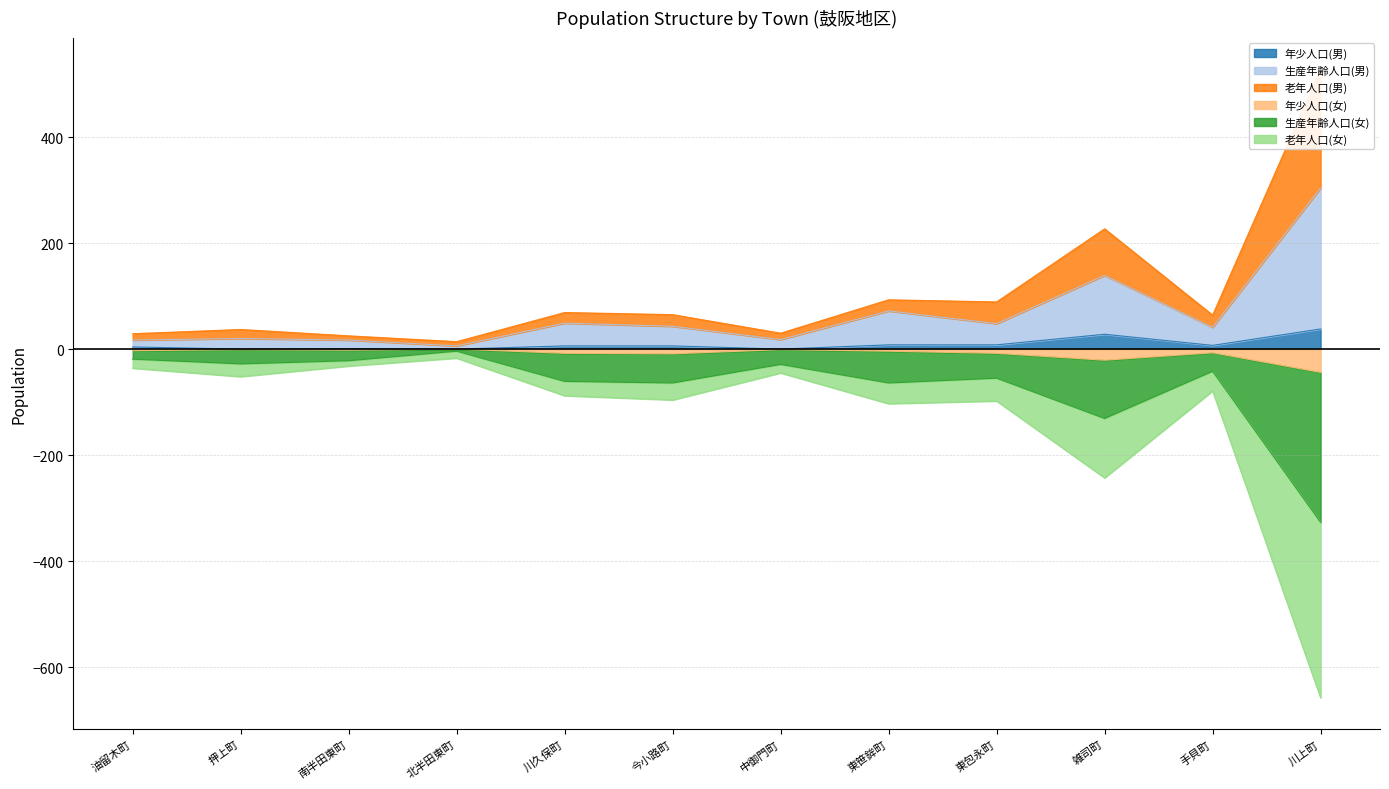

Reading left to right, what are all the values shown in this chart?

年少人口(男): 4	0	1	0	6	6	0	8	8	28	7	38
生産年齢人口(男): 17	20	17	6	49	43	18	72	48	139	41	304
老年人口(男): 29	37	25	14	69	65	30	93	89	227	64	528
年少人口(女): -3	-1	-2	0	-8	-9	-1	-4	-8	-21	-7	-44
生産年齢人口(女): -19	-28	-22	-4	-61	-64	-29	-64	-55	-131	-42	-327
老年人口(女): -36	-52	-32	-17	-88	-96	-45	-103	-98	-243	-79	-658